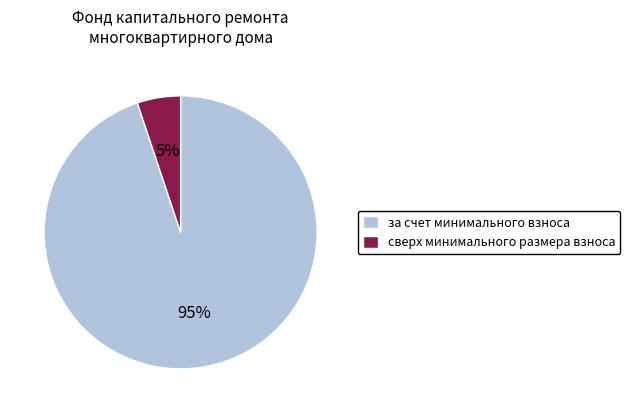

True or false: за счет минимального взноса accounts for 95% of the total.

True